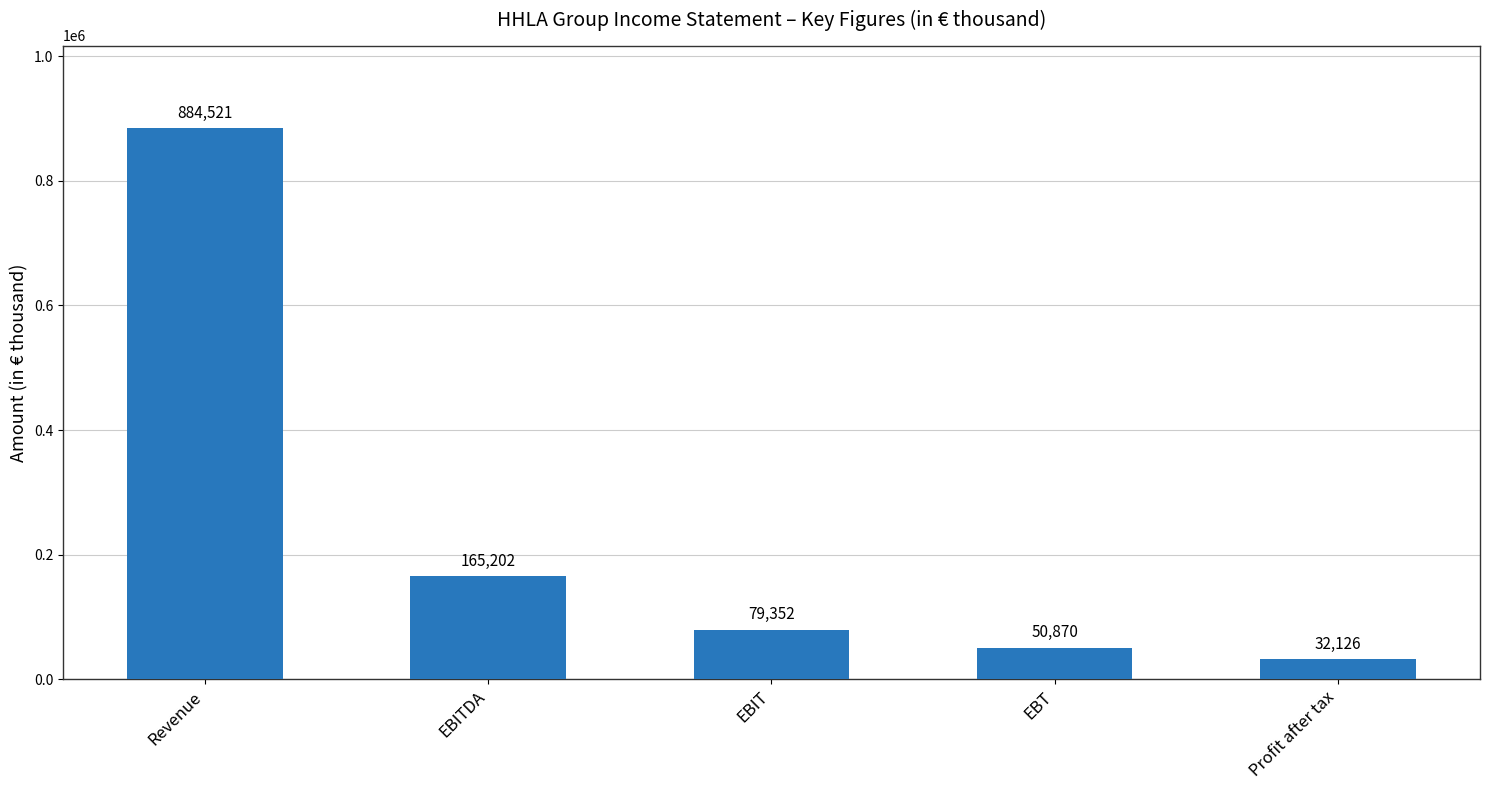

What is the average value?

242414